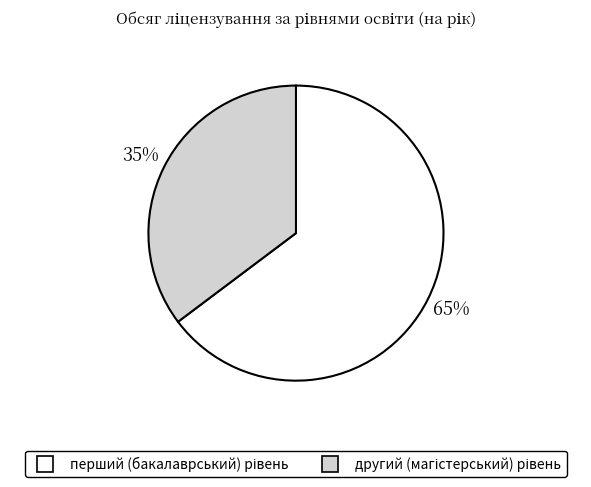

Is there any slice that represents more than half of the pie?

Yes